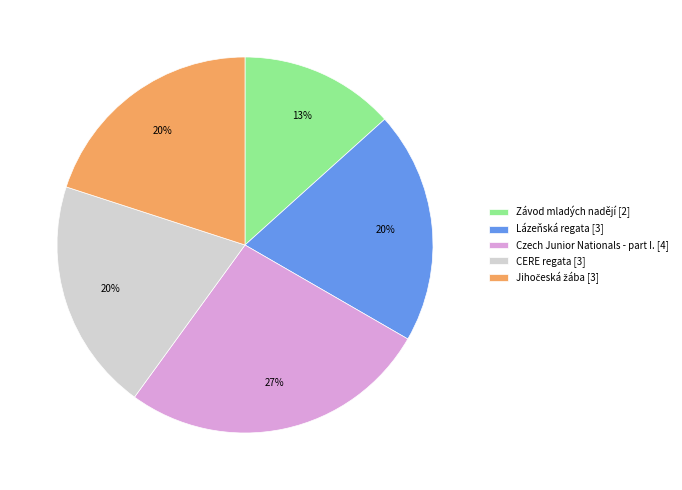

Which category has the biggest portion of the pie?

Czech Junior Nationals - part I. [4]